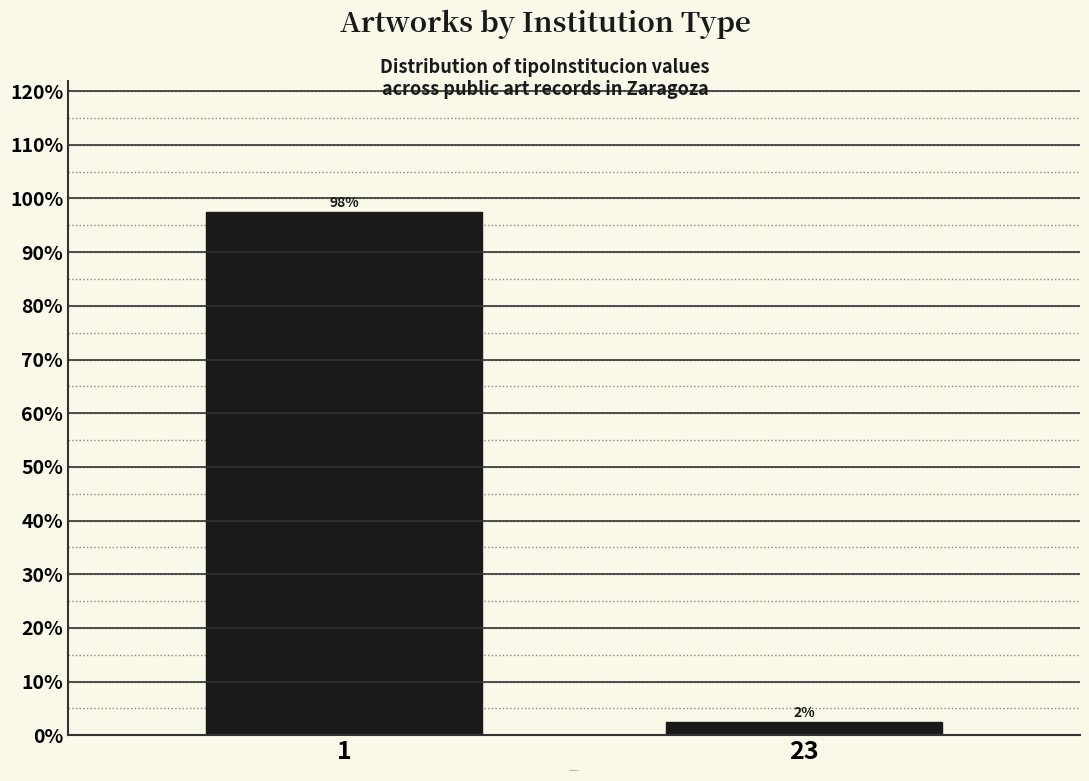

Does the chart contain any negative values?

No